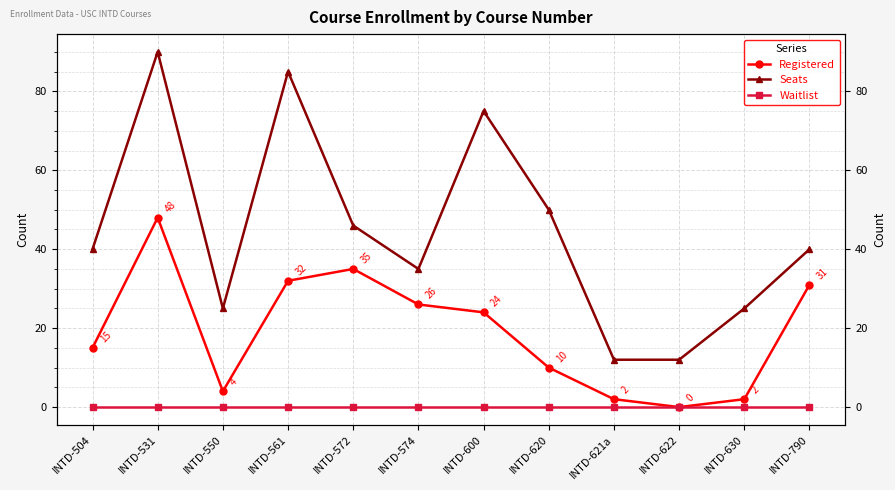

How many categories are shown in the chart?

12